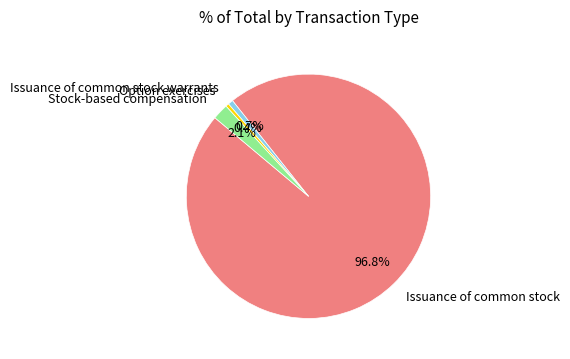

Which category has the biggest portion of the pie?

Issuance of common stock